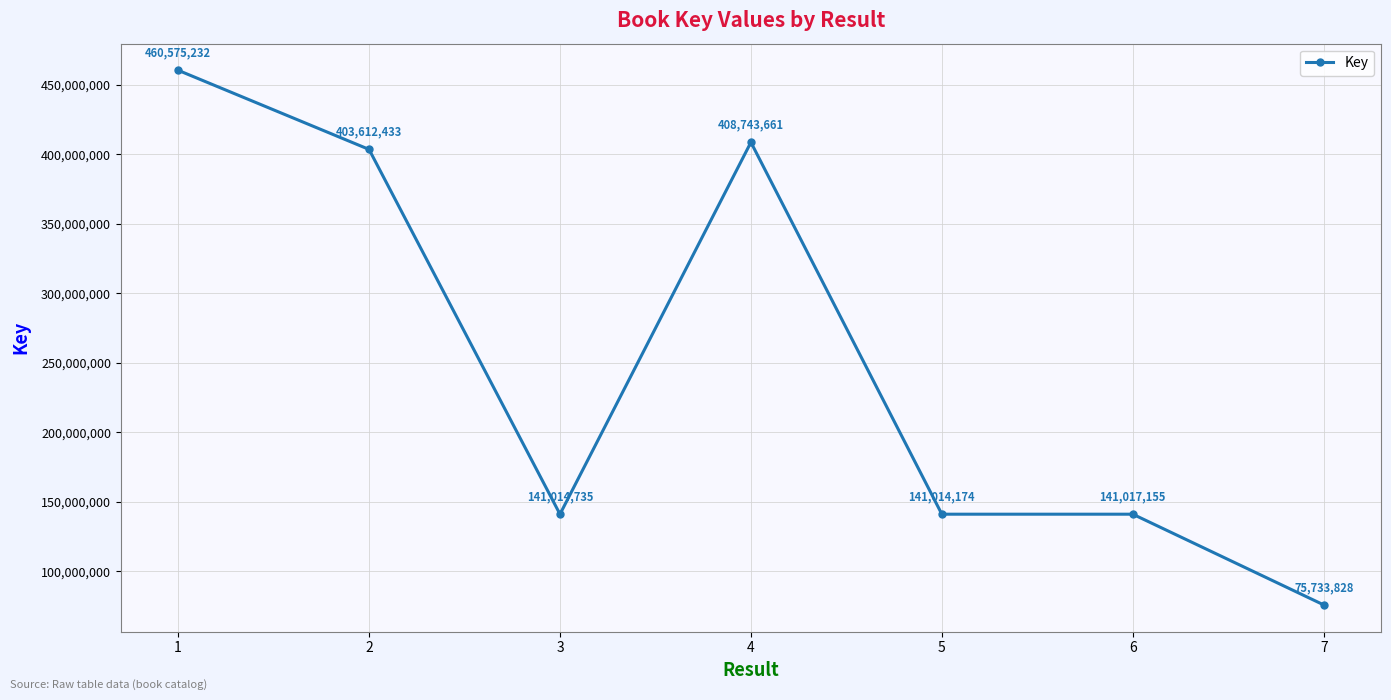

At which category does the chart reach its peak across all series?

1